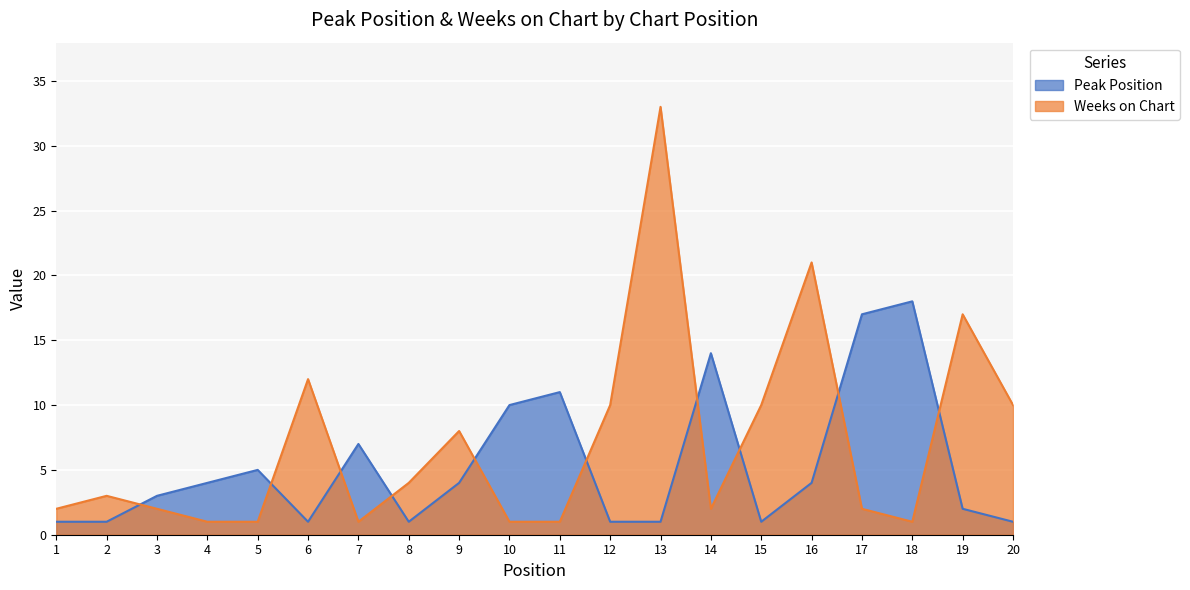

At which category does Peak Position reach its first local valley?

6